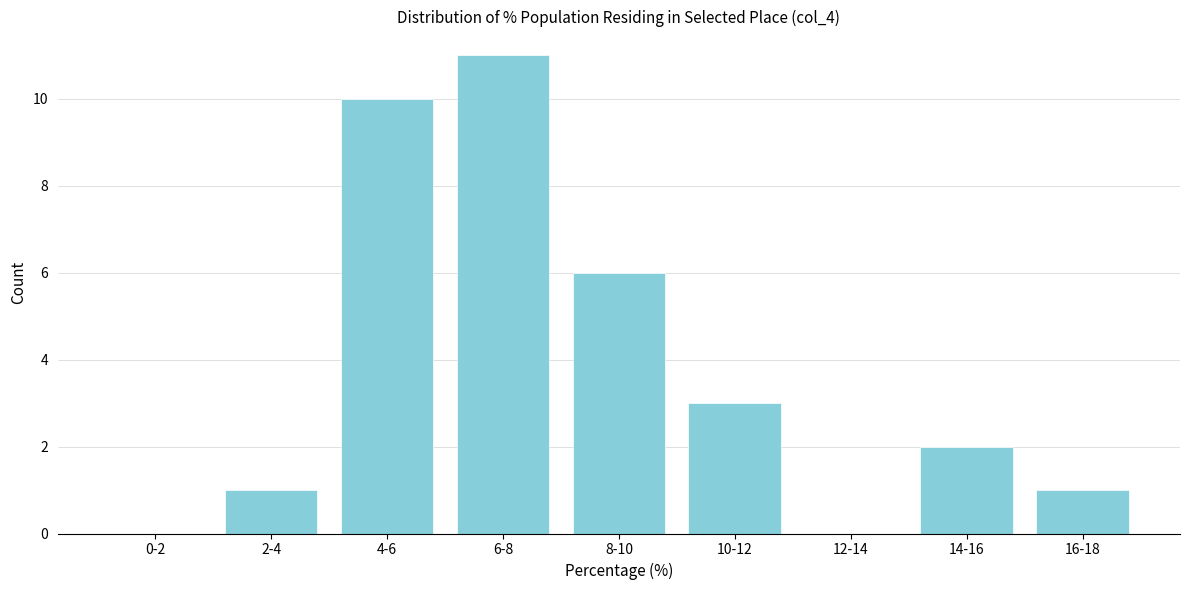

Reading right to left, extract all data points from this chart.

16-18=1	14-16=2	12-14=0	10-12=3	8-10=6	6-8=11	4-6=10	2-4=1	0-2=0